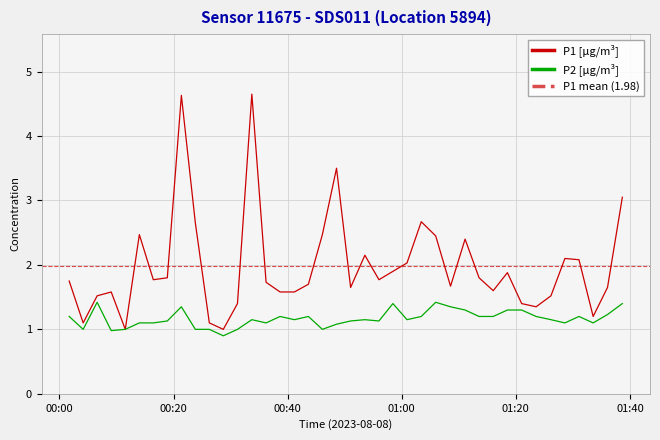

What is the average value of the P2 series?

1.2